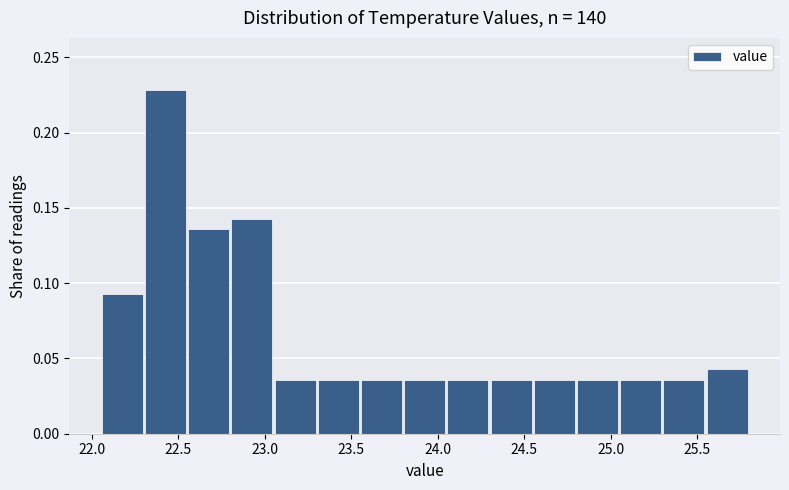

Which range on the x-axis has the tallest bar?

22.30 to 22.55